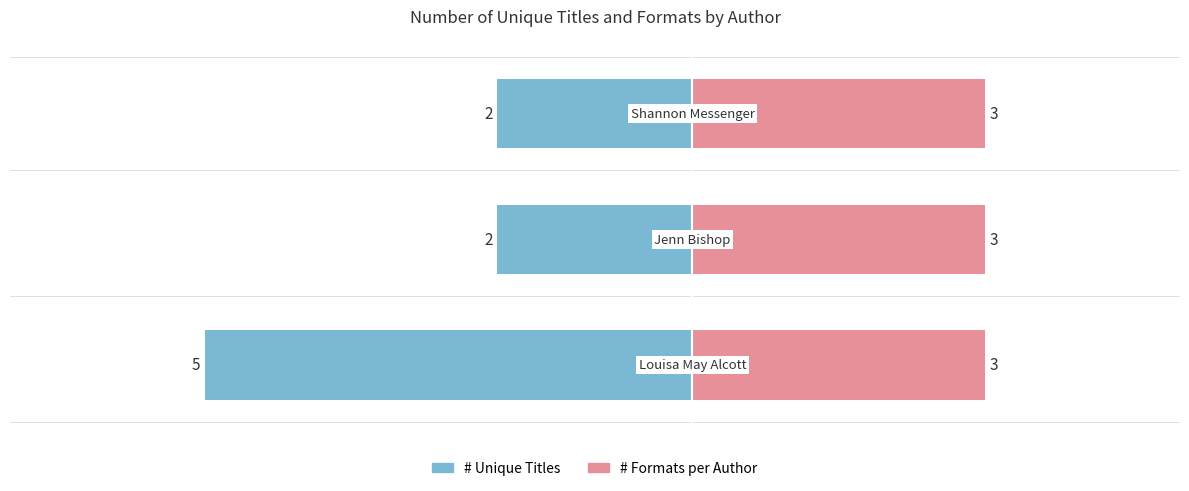

List the series in order of their overall mean, highest first.

# Formats, # Titles